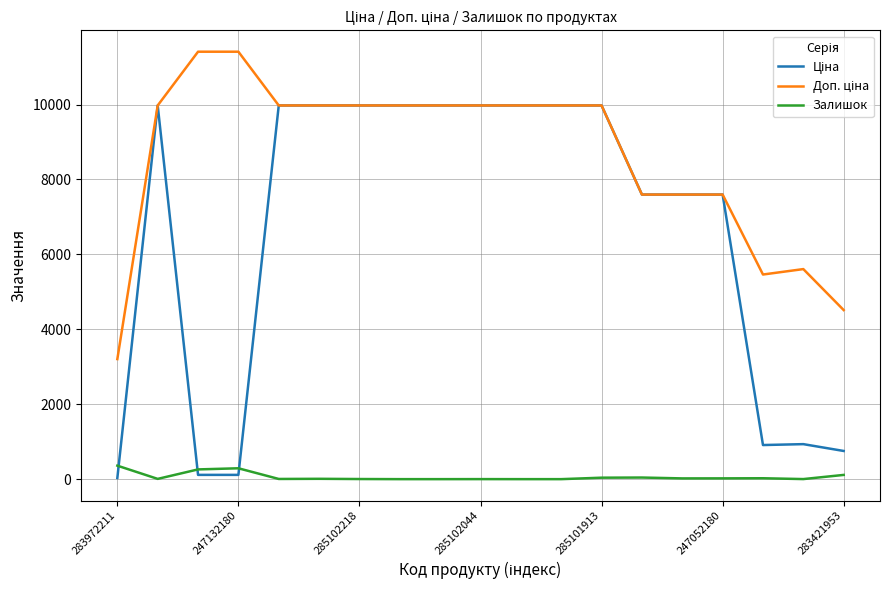

What is the difference between the maximum and minimum values in the Залишок series?

360.0